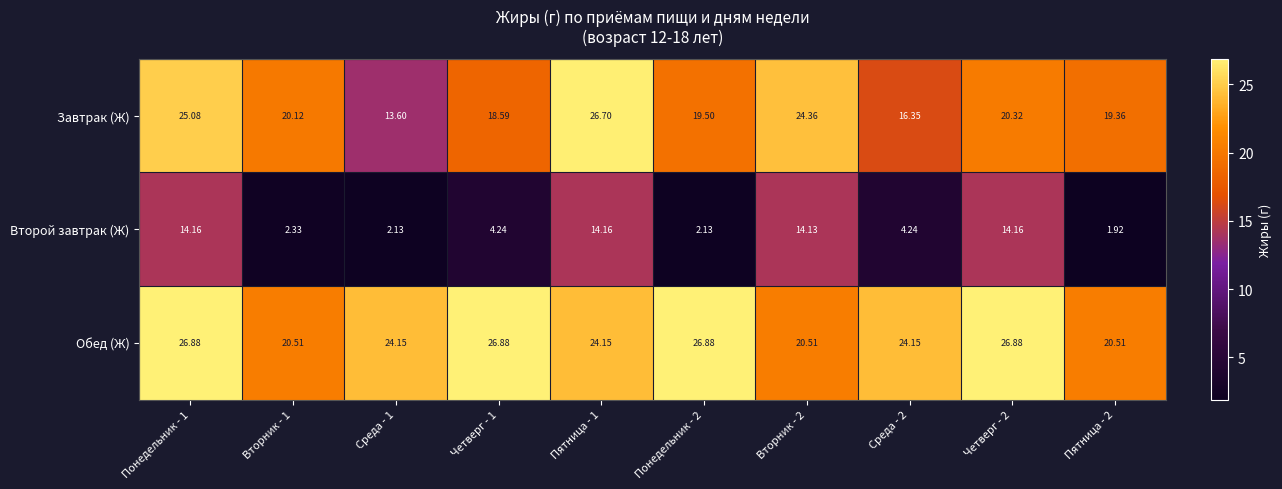

Which series changed the most between Понедельник - 1 and Пятница - 2?

Второй завтрак (Ж)